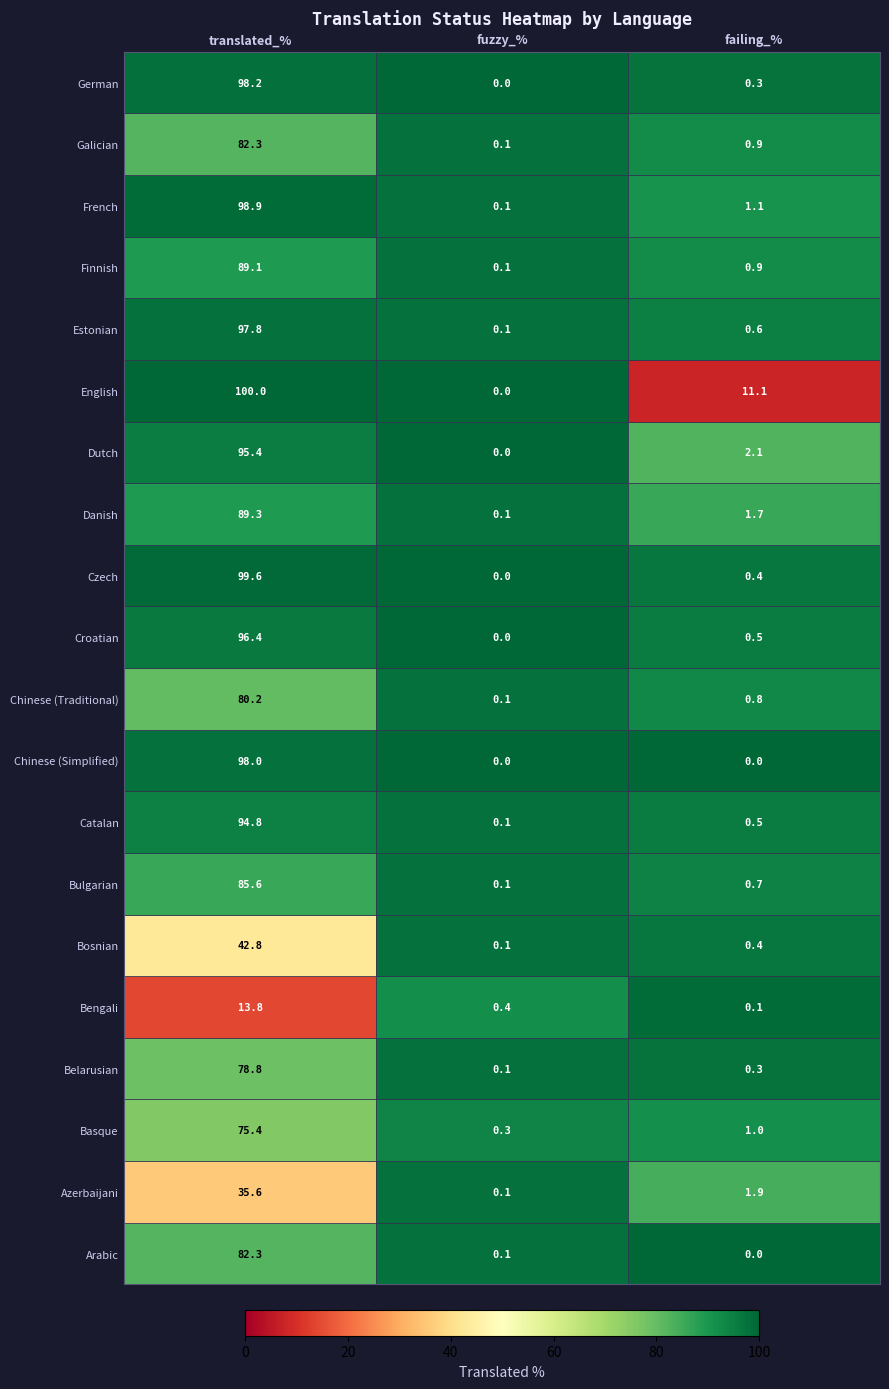

Which category has the highest value in the French series?

translated_%